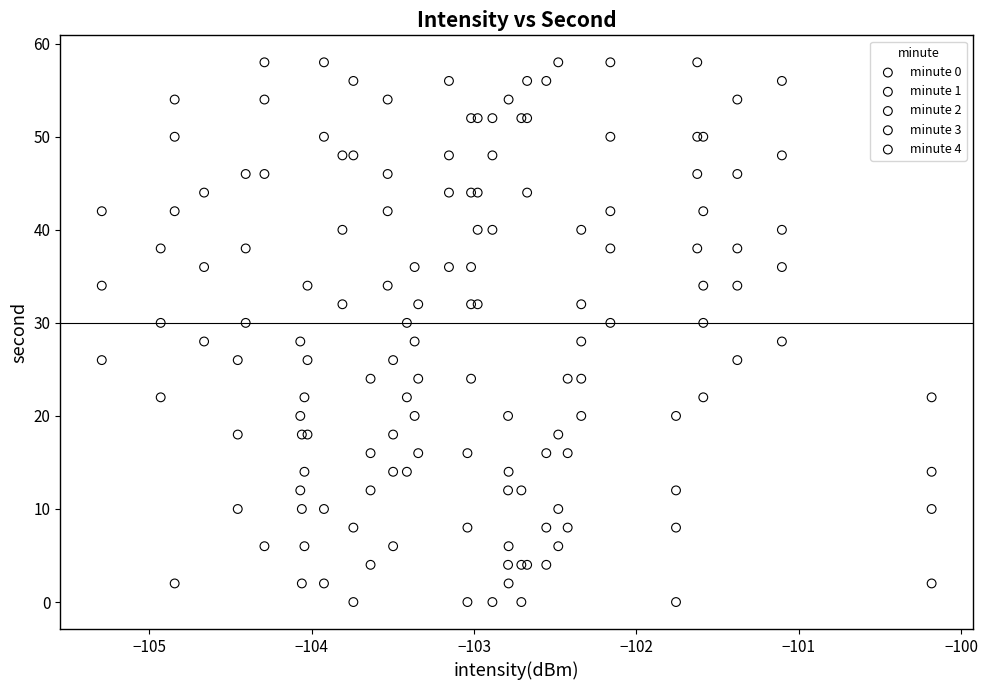

What are all the series names shown in the legend?

minute 0, minute 1, minute 2, minute 3, minute 4